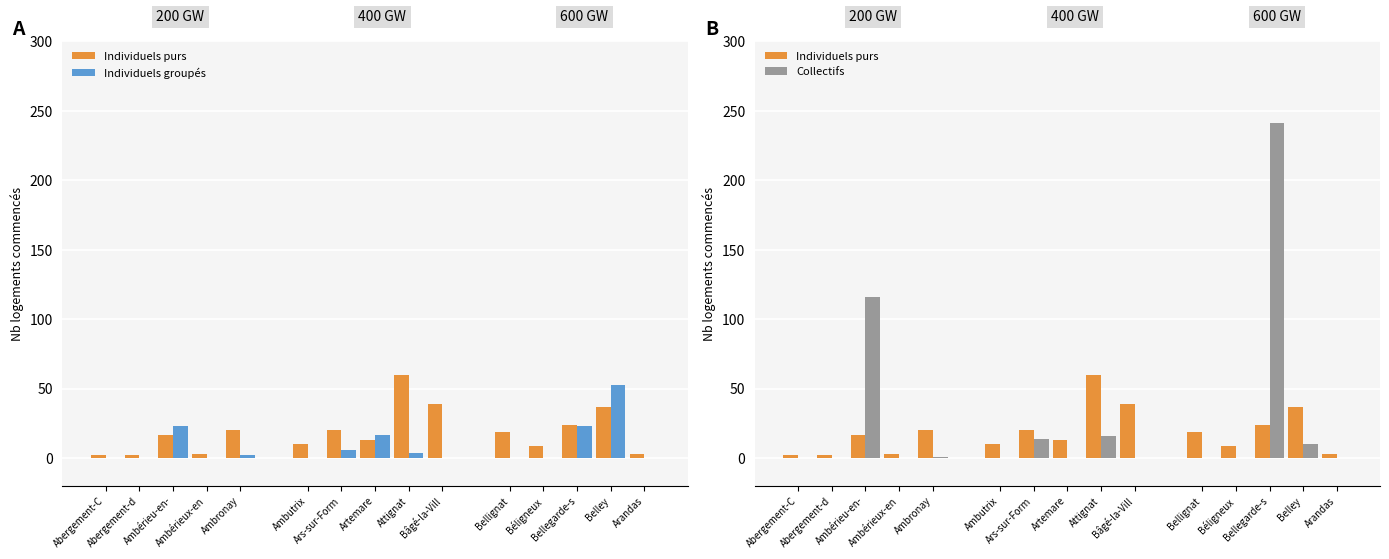

How many groups of bars are there?

15